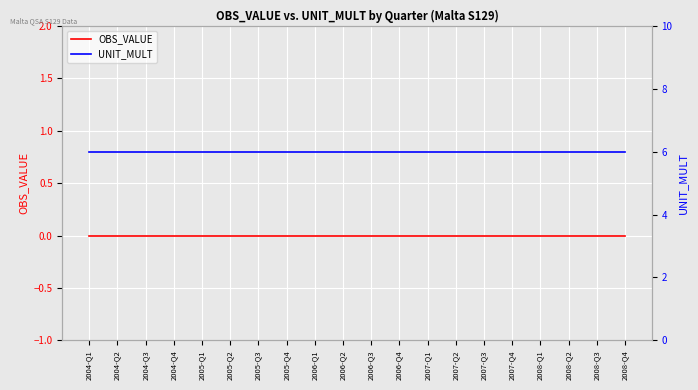

What is the total value across all series at 2005-Q4?

6